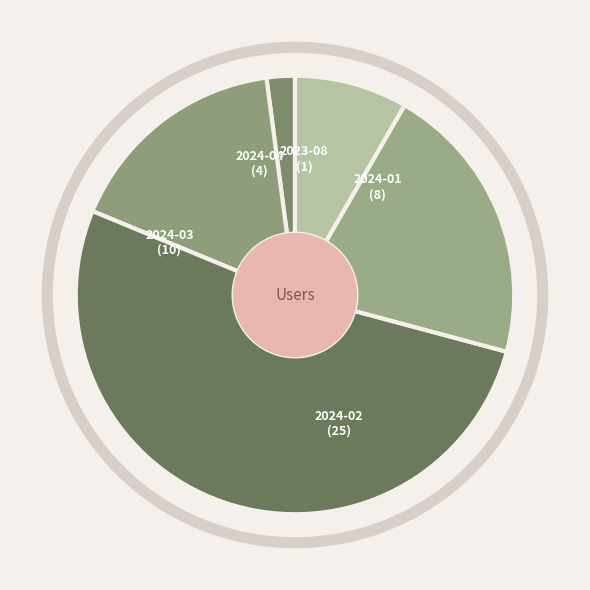

Is it true that 2023-08-01 is 2% of the pie?

True